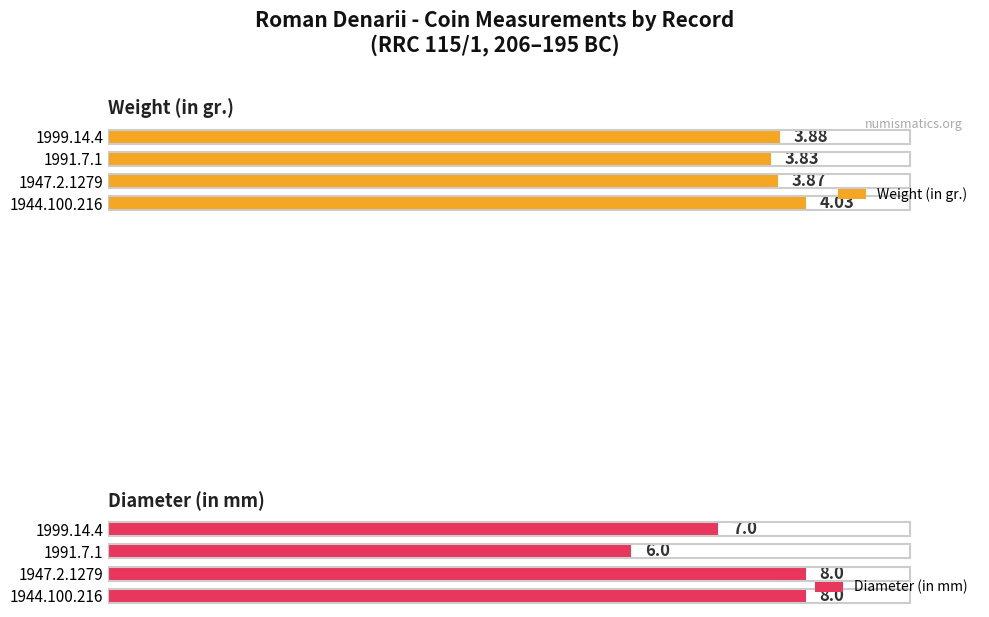

Rank the series at 1999.14.4 from lowest to highest value.

Weight (in gr.), Diameter (in mm)